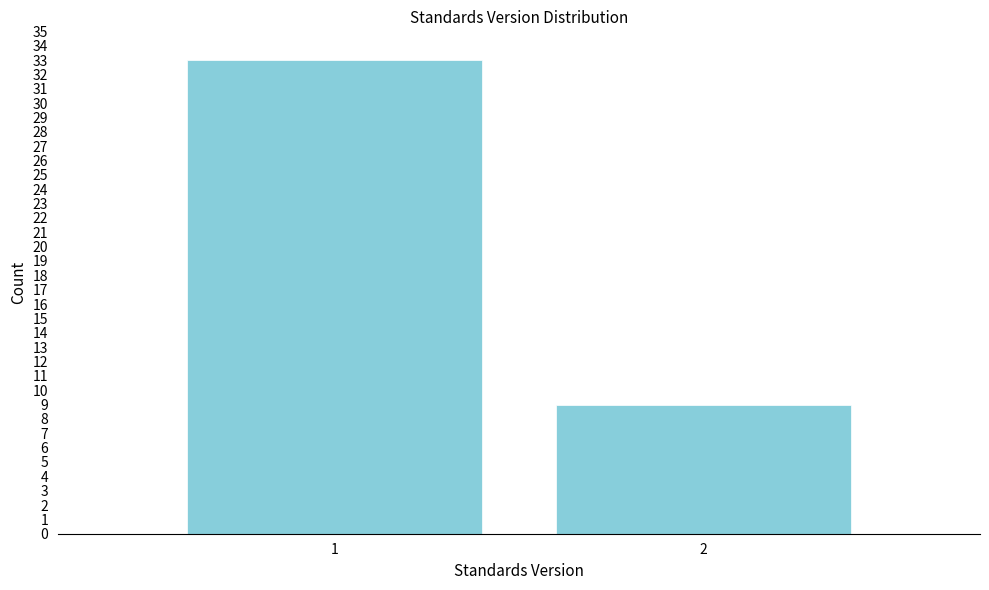

Reading left to right, transcribe all the data shown in this chart.

33	9